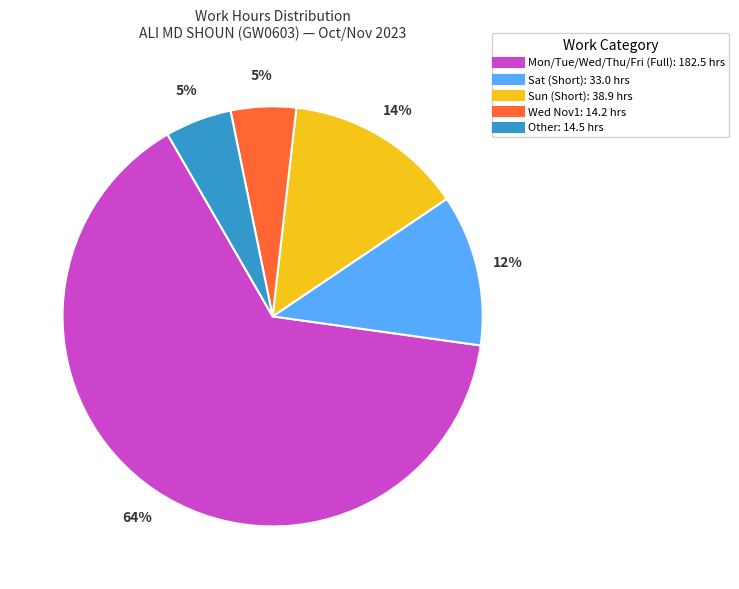

Is there a majority slice in this chart?

Yes